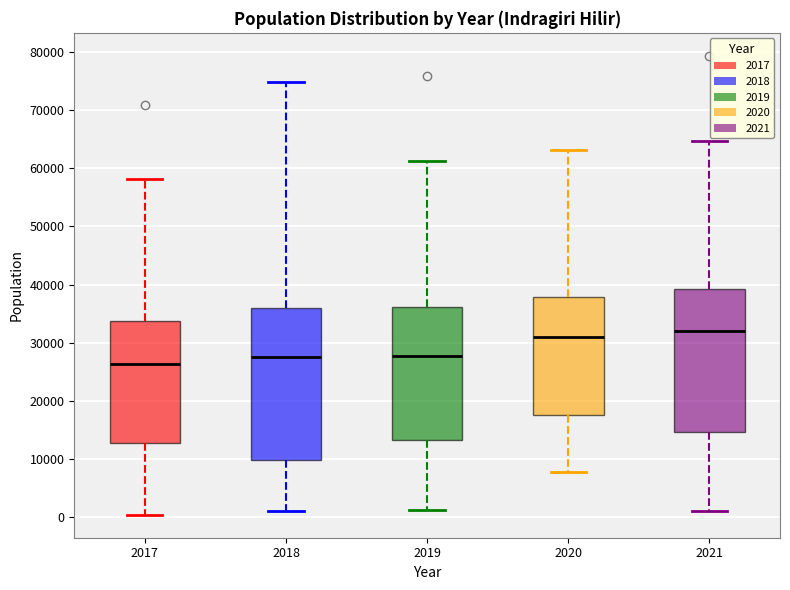

Reading left to right, transcribe this box plot: for each box, give where its median line is, the range the box spans, and where its two whiskers end, as read against the y-axis. The values are not printed on the chart, so give them approximately, as read against the axis.

2017: median 26000, box 13000 to 34000, whiskers 0 to 58000
2018: median 27000, box 10000 to 36000, whiskers 1000 to 75000
2019: median 28000, box 13000 to 36000, whiskers 1000 to 61000
2020: median 31000, box 17000 to 38000, whiskers 8000 to 63000
2021: median 32000, box 15000 to 39000, whiskers 1000 to 65000